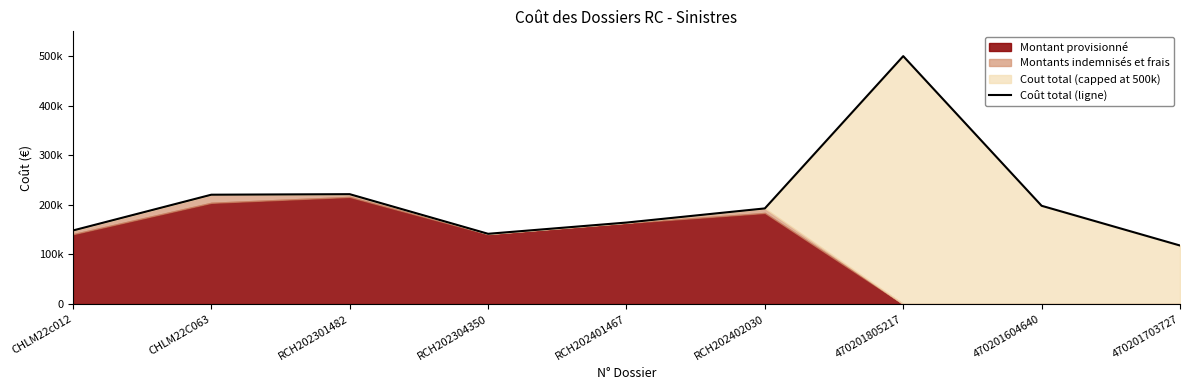

True or false: the data shows 113464 at RCH202402030.

False